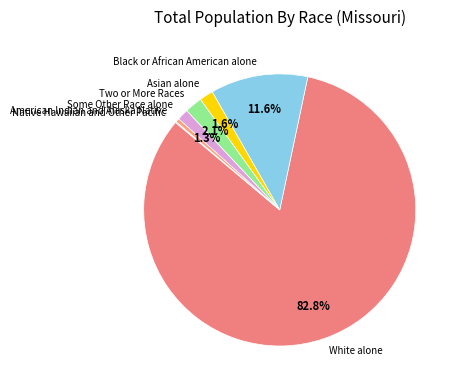

Which category has the biggest portion of the pie?

White alone